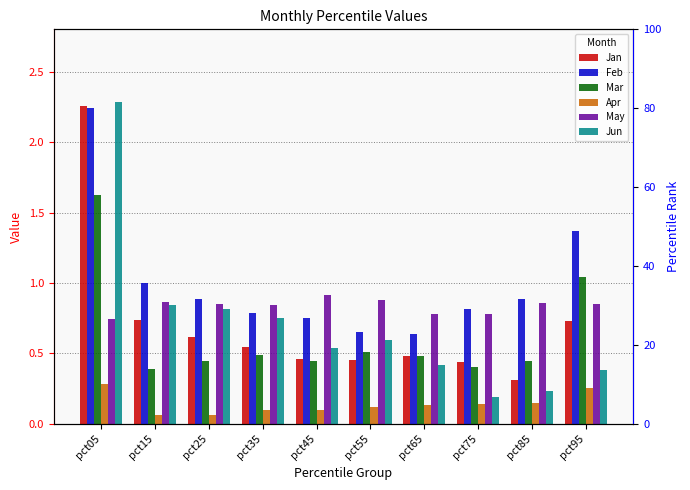

Reading left to right, extract all data points from this chart.

Jan: pct05=2.3	pct15=0.7	pct25=0.6	pct35=0.5	pct45=0.5	pct55=0.5	pct65=0.5	pct75=0.4	pct85=0.3	pct95=0.7
Feb: pct05=2.2	pct15=1.0	pct25=0.9	pct35=0.8	pct45=0.8	pct55=0.7	pct65=0.6	pct75=0.8	pct85=0.9	pct95=1.4
Mar: pct05=1.6	pct15=0.4	pct25=0.4	pct35=0.5	pct45=0.4	pct55=0.5	pct65=0.5	pct75=0.4	pct85=0.4	pct95=1.0
Apr: pct05=0.3	pct15=0.1	pct25=0.1	pct35=0.1	pct45=0.1	pct55=0.1	pct65=0.1	pct75=0.1	pct85=0.1	pct95=0.3
May: pct05=0.7	pct15=0.9	pct25=0.9	pct35=0.8	pct45=0.9	pct55=0.9	pct65=0.8	pct75=0.8	pct85=0.9	pct95=0.9
Jun: pct05=2.3	pct15=0.8	pct25=0.8	pct35=0.8	pct45=0.5	pct55=0.6	pct65=0.4	pct75=0.2	pct85=0.2	pct95=0.4